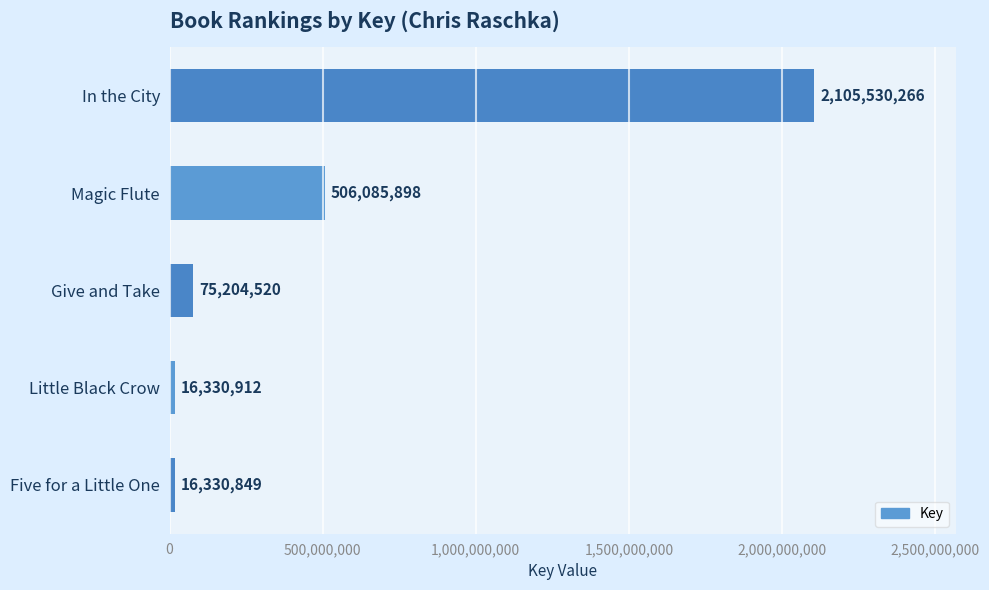

What is the smallest value displayed?

16330849